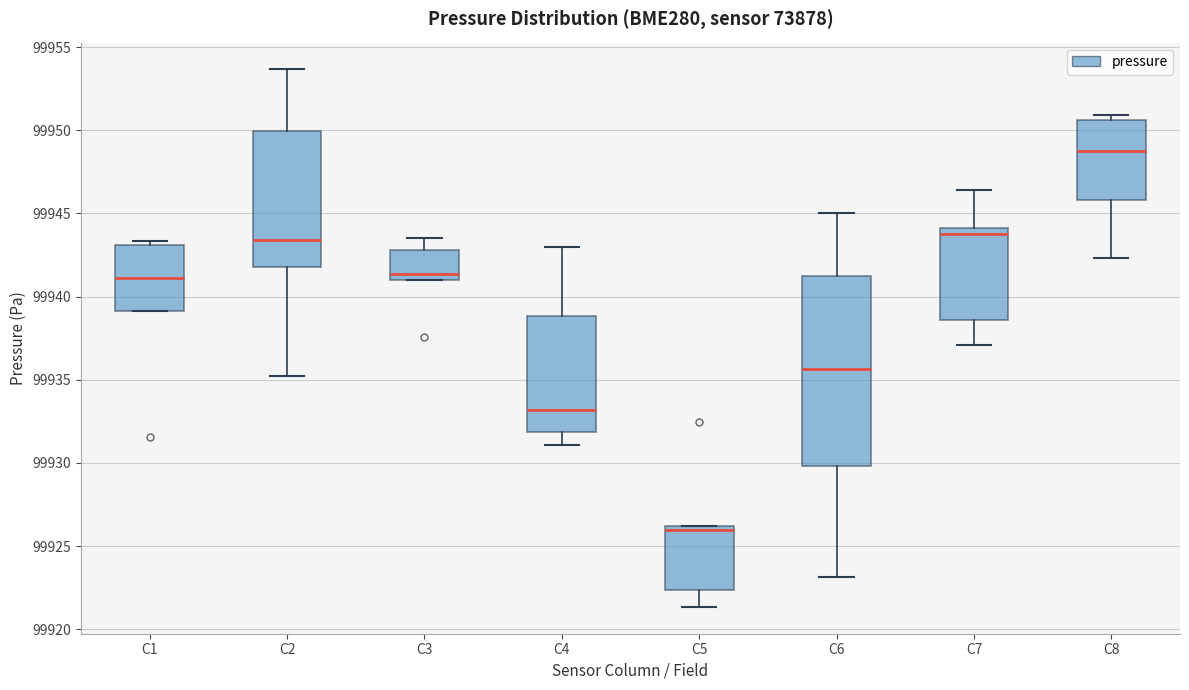

Reading left to right, read every box against the y-axis: the position of its median line, the range the box covers, and the ends of its whiskers. The values are not printed on the chart, so give them approximately, as read against the axis.

C1: median 99941.0, box 99939.0 to 99943.0, whiskers 99939.0 to 99943.5
C2: median 99943.5, box 99942.0 to 99950.0, whiskers 99935.0 to 99953.5
C3: median 99941.5, box 99941.0 to 99943.0, whiskers 99941.0 to 99943.5
C4: median 99933.0, box 99932.0 to 99939.0, whiskers 99931.0 to 99943.0
C5: median 99926.0 (just below the box's upper edge), box 99922.5 to 99926.0, whiskers 99921.5 to 99926.0
C6: median 99935.5, box 99930.0 to 99941.0, whiskers 99923.0 to 99945.0
C7: median 99944.0 (just below the box's upper edge), box 99938.5 to 99944.0, whiskers 99937.0 to 99946.5
C8: median 99949.0, box 99946.0 to 99950.5, whiskers 99942.5 to 99951.0